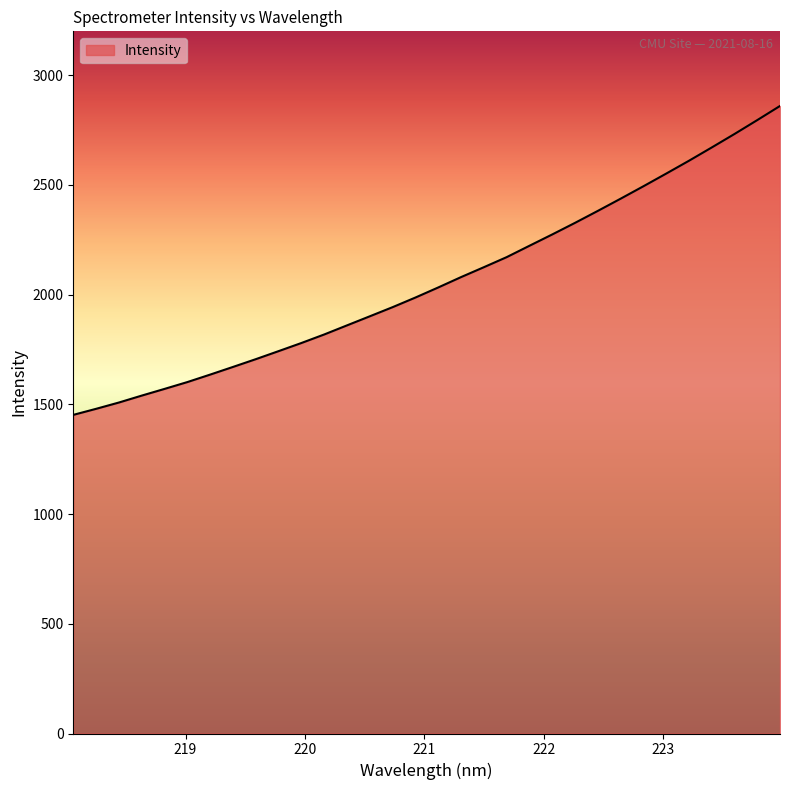

What is the greatest value displayed?

2859.9